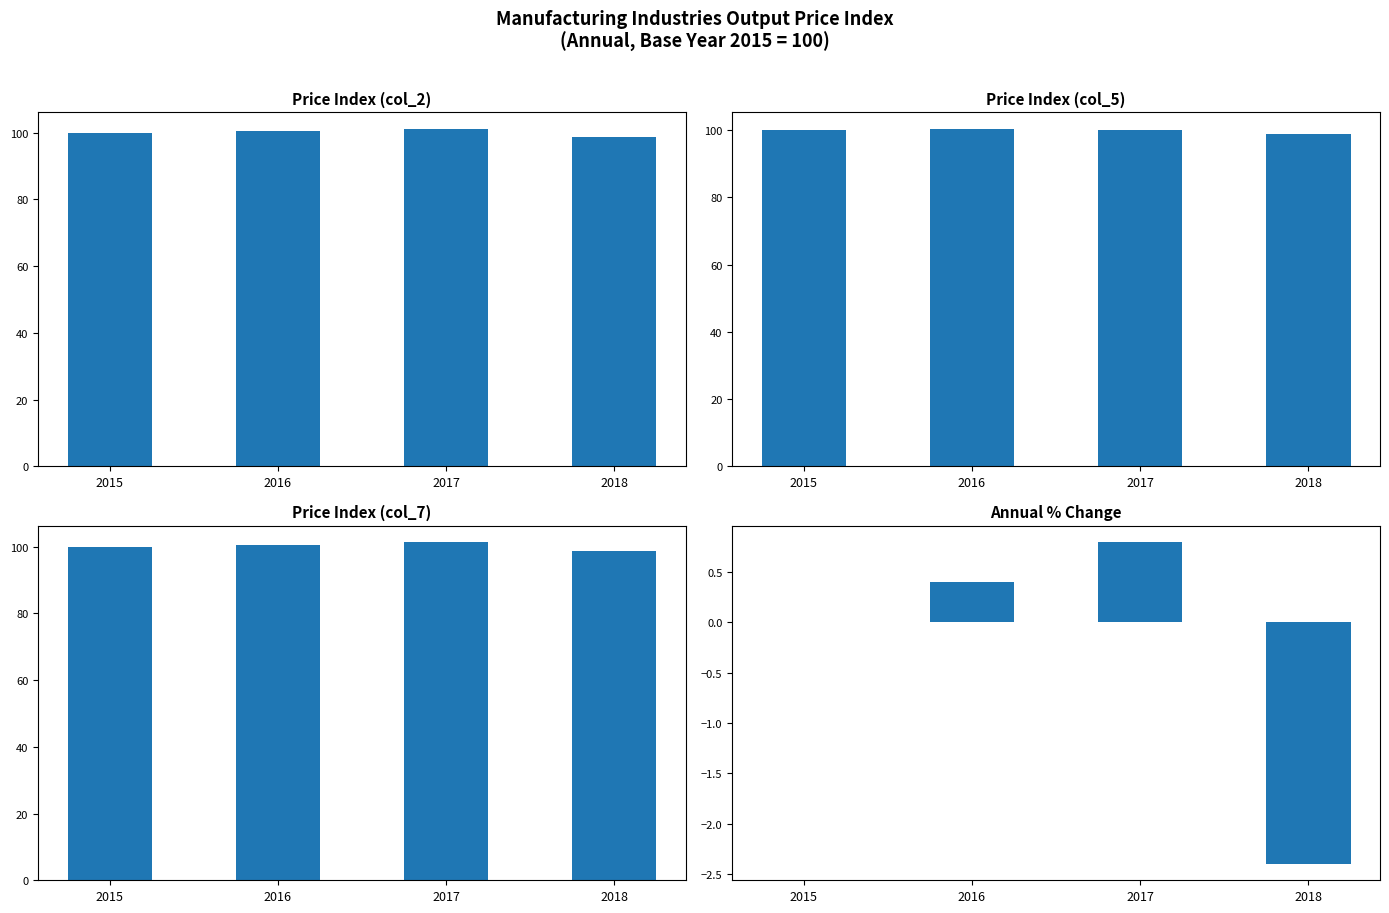

What is the value of the Annual % Change bar at the 3rd from the left?

0.8